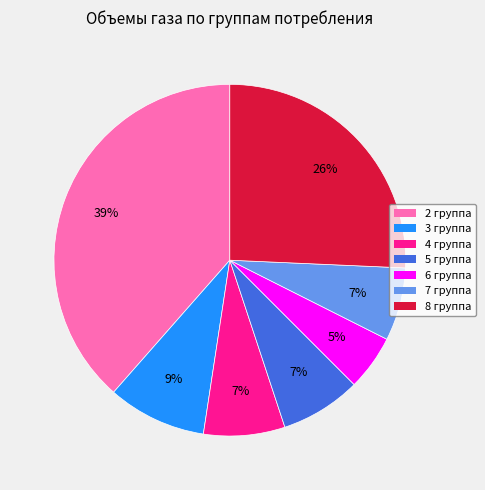

Is it true that 4 группа is 1% of the pie?

False